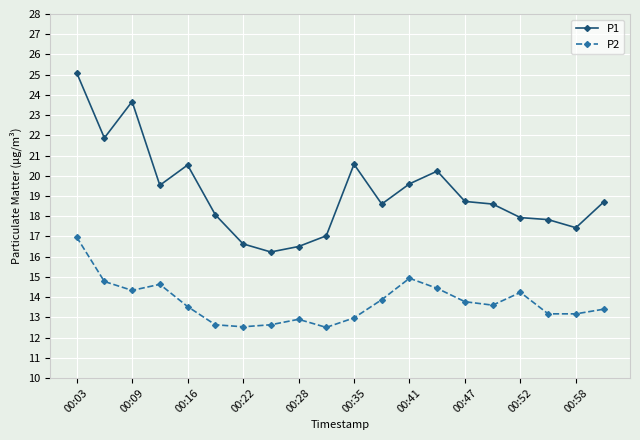

Which series has the largest range (max minus min)?

P1